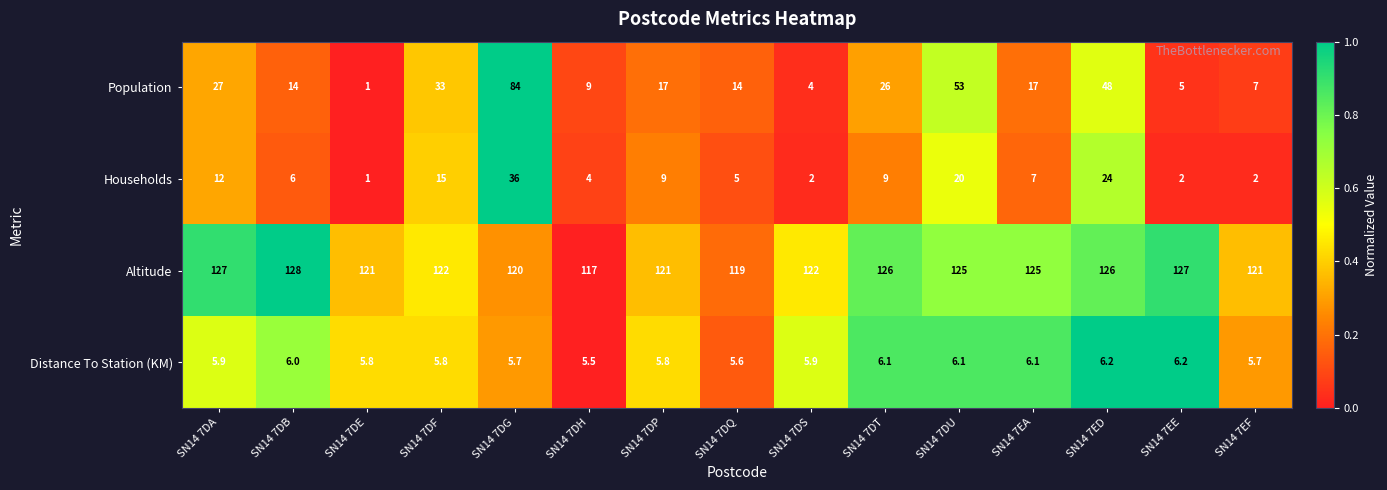

List the series in order of their peak value, lowest first.

Distance To Station (KM), Households, Population, Altitude